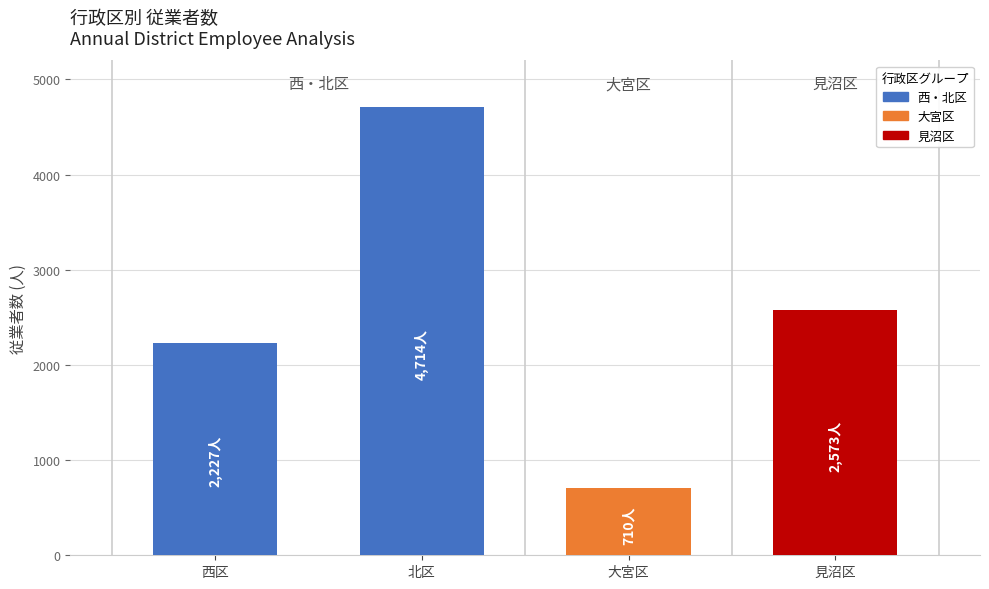

What is the change in value from 北区 to 見沼区?

-2141